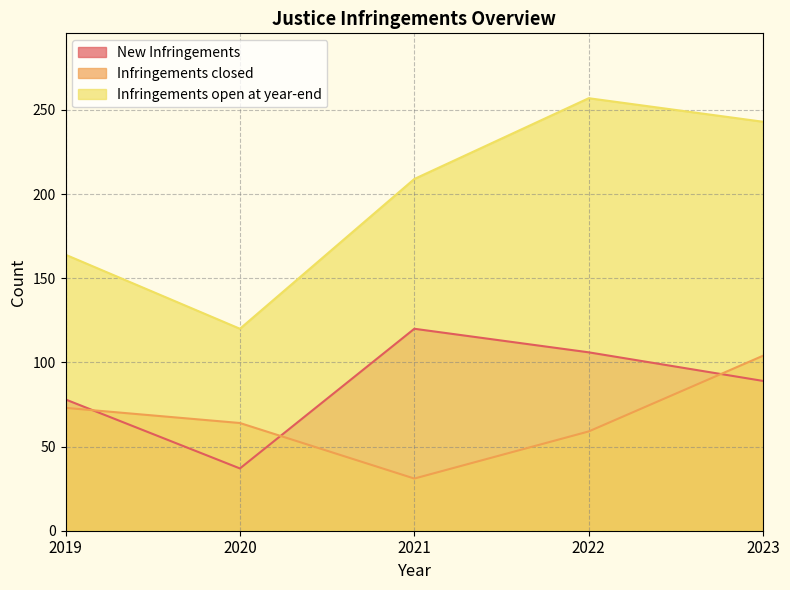

How many data points in New Infringements are less than 89?

2